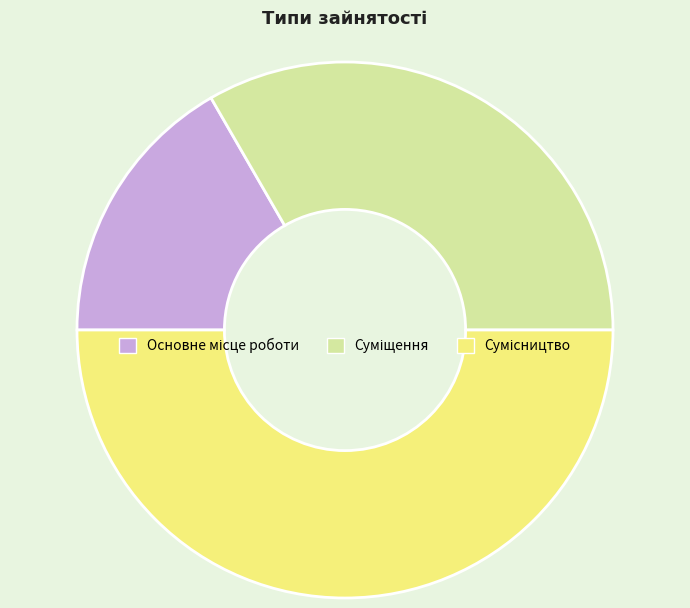

What is the change in value from Суміщення to Сумісництво?

+1